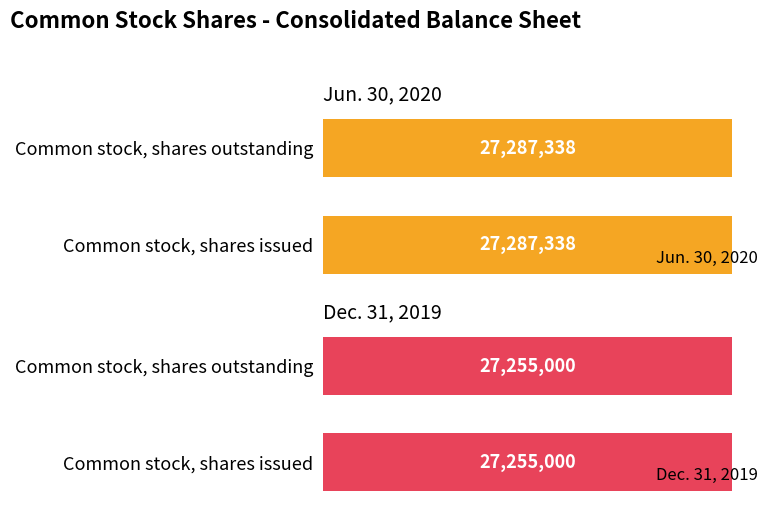

What is the label of the 1st bar from the right?

Common stock, shares outstanding